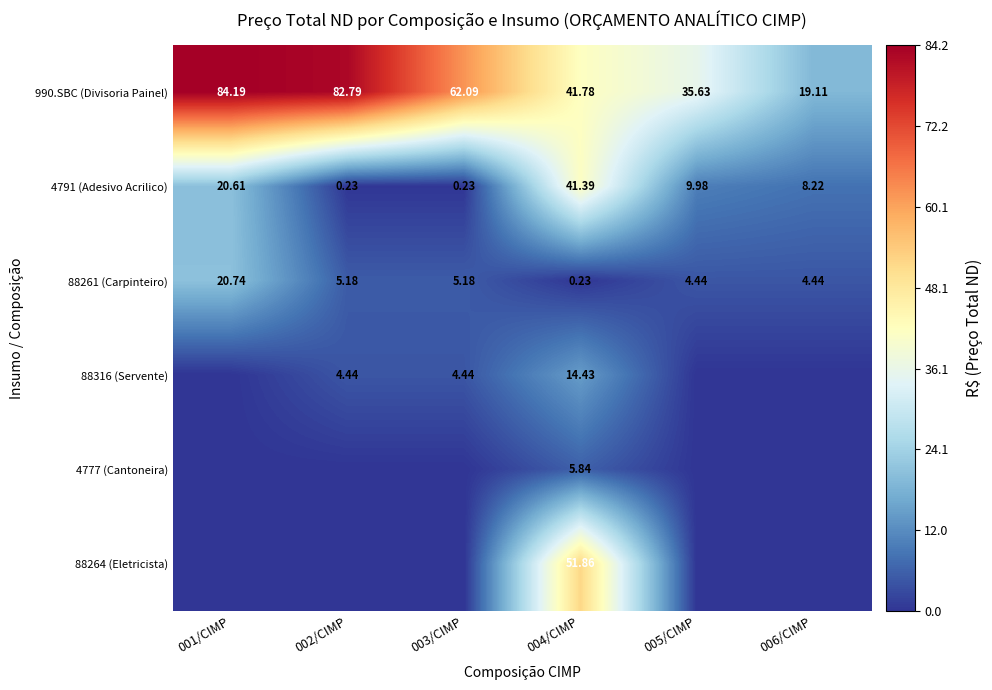

At which category is the sum across all series the highest?

004/CIMP